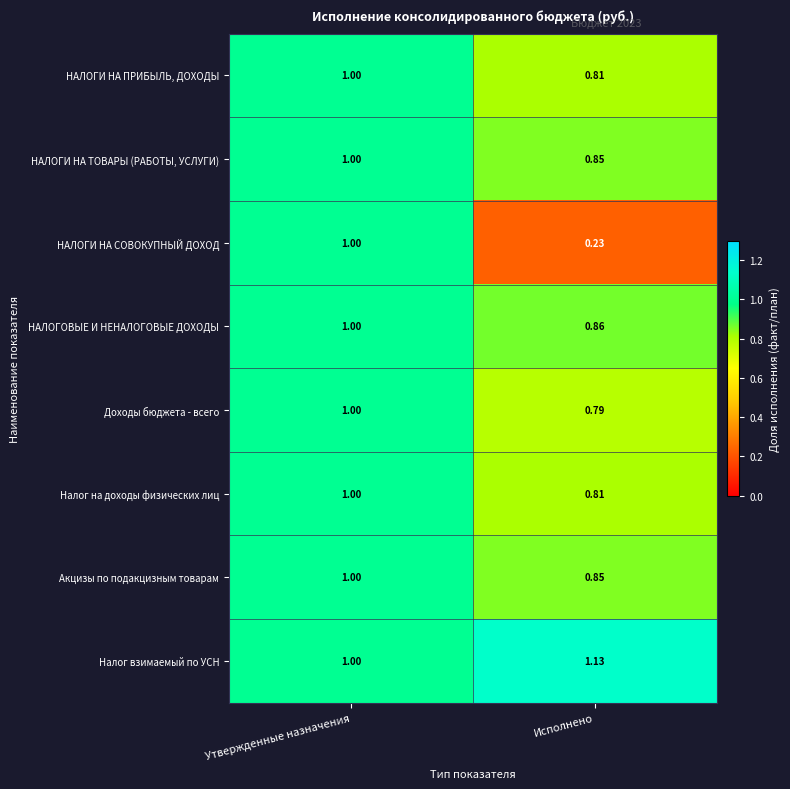

Where is Доходы бюджета - всего nearest to the value 0?

Исполнено